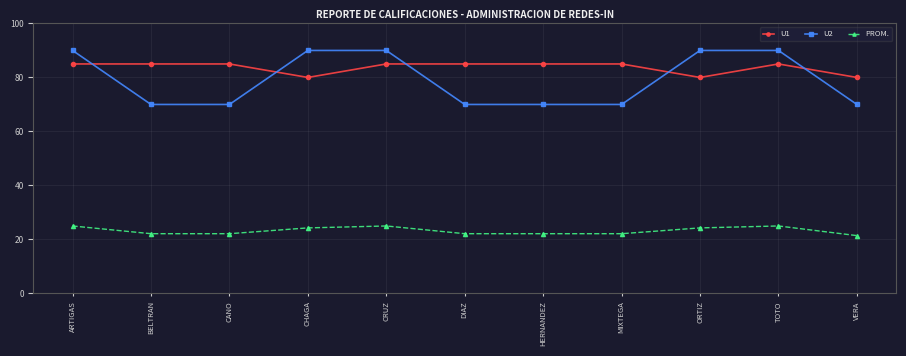

Is the value of U1 at BELTRAN greater than the value of PROM. at MIXTEGA?

Yes